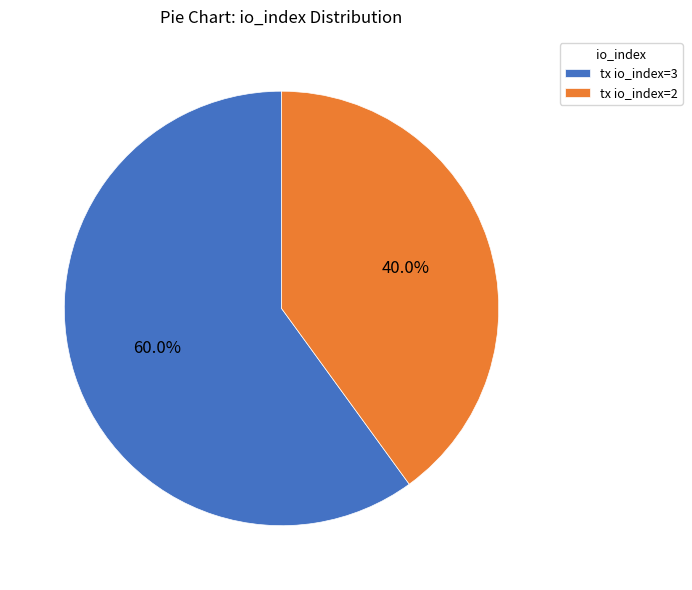

The tx io_index=3 slice represents 52% of the pie. True or false?

False